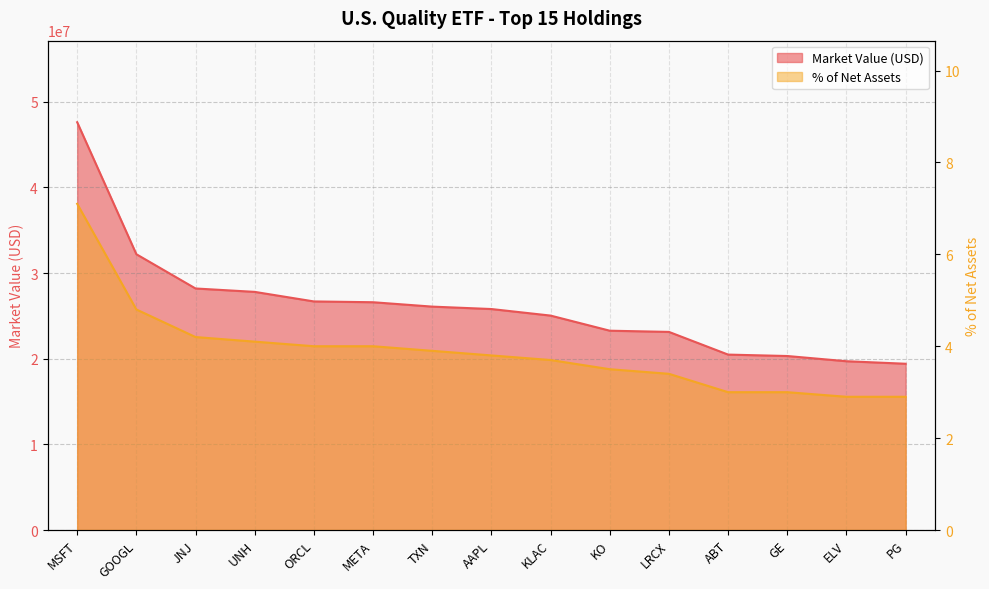

What is the maximum value for % of Net Assets?

7.1